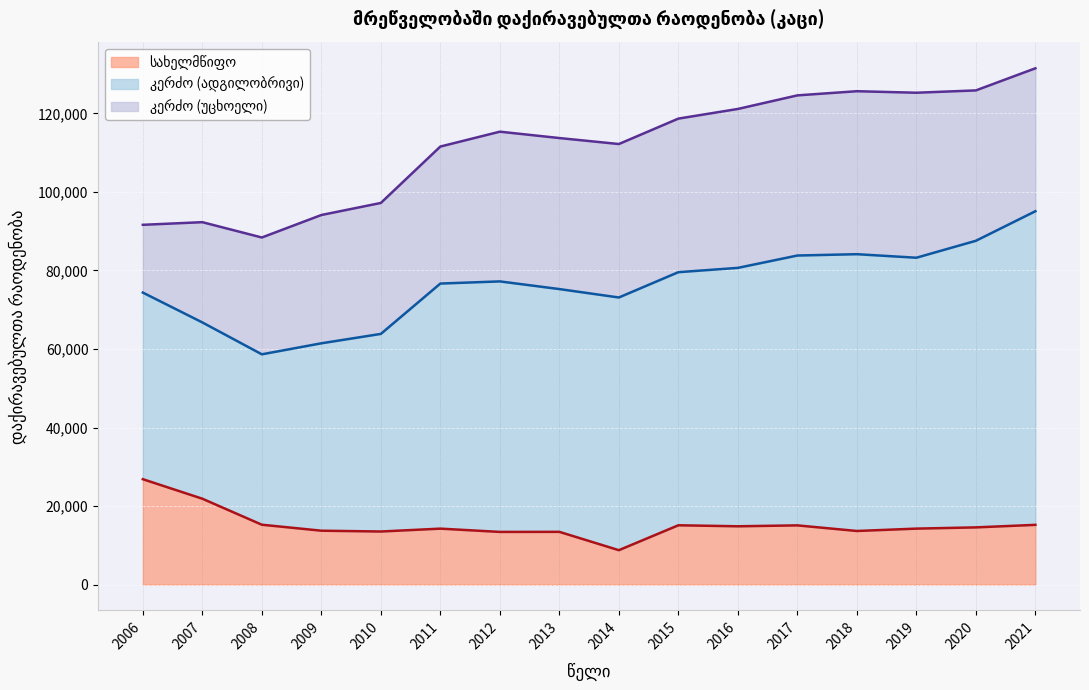

What is the total value across all series at 2007?

92307